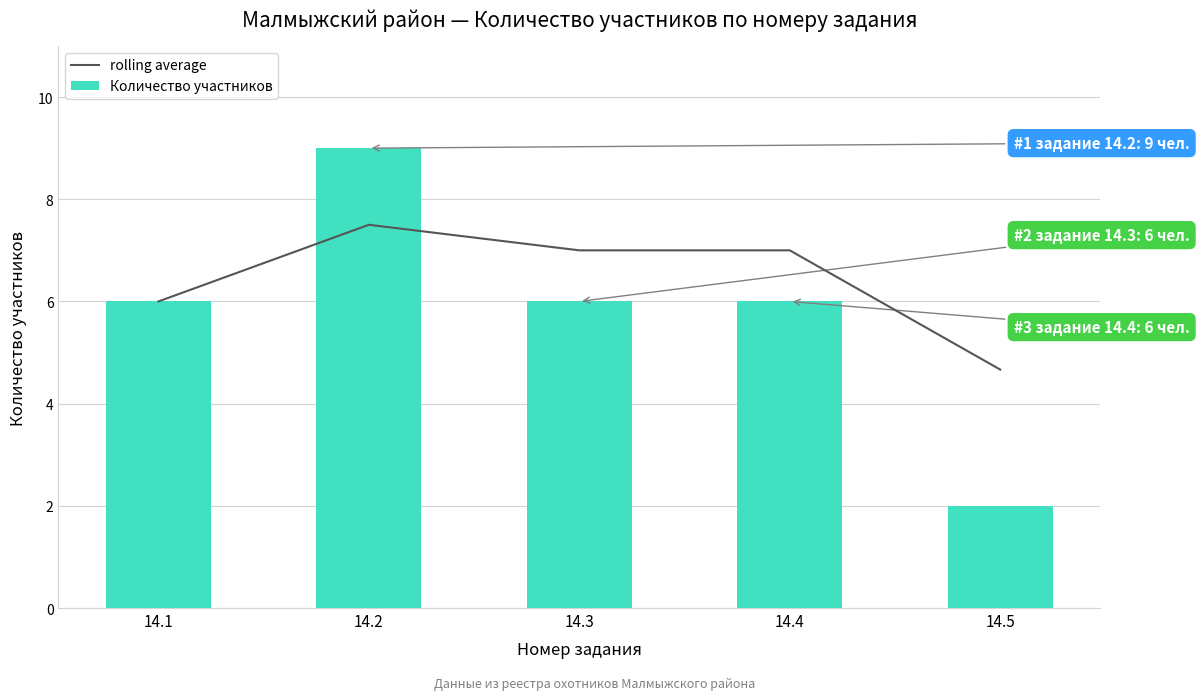

Count the rolling average values in the range 6 to 7.

3